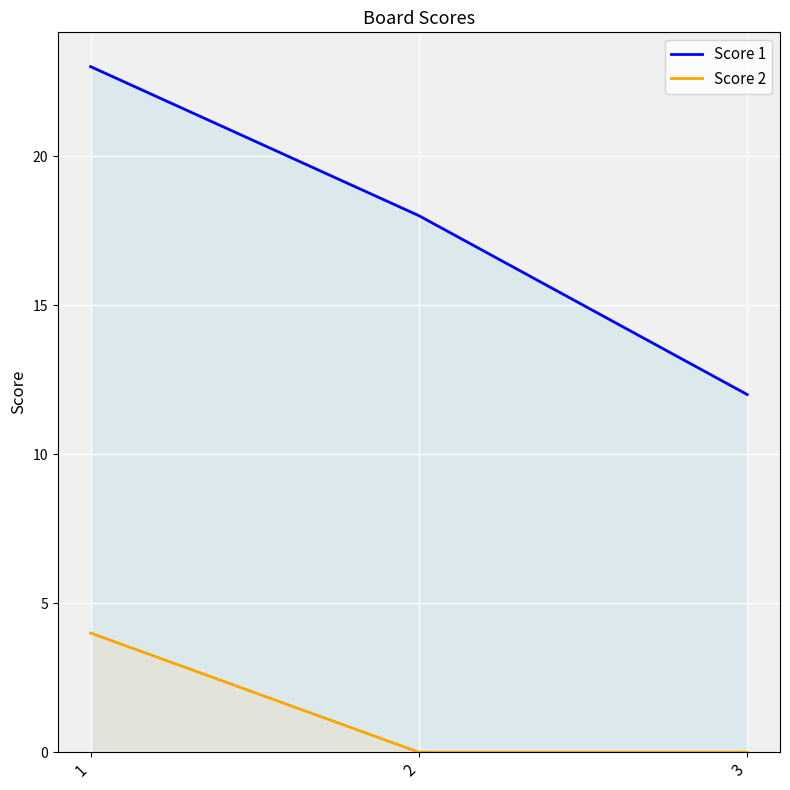

Where is Score 1 nearest to the value 17?

2